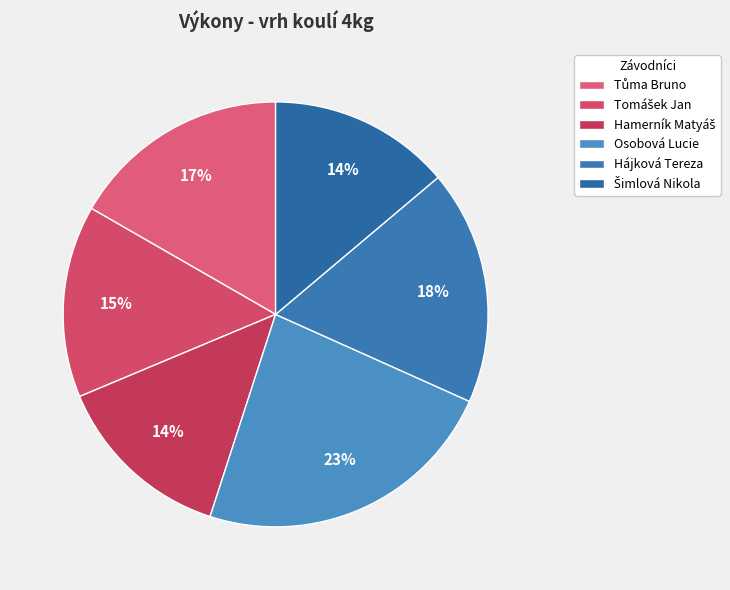

To the nearest percent, what portion does Hájková Tereza represent?

18%